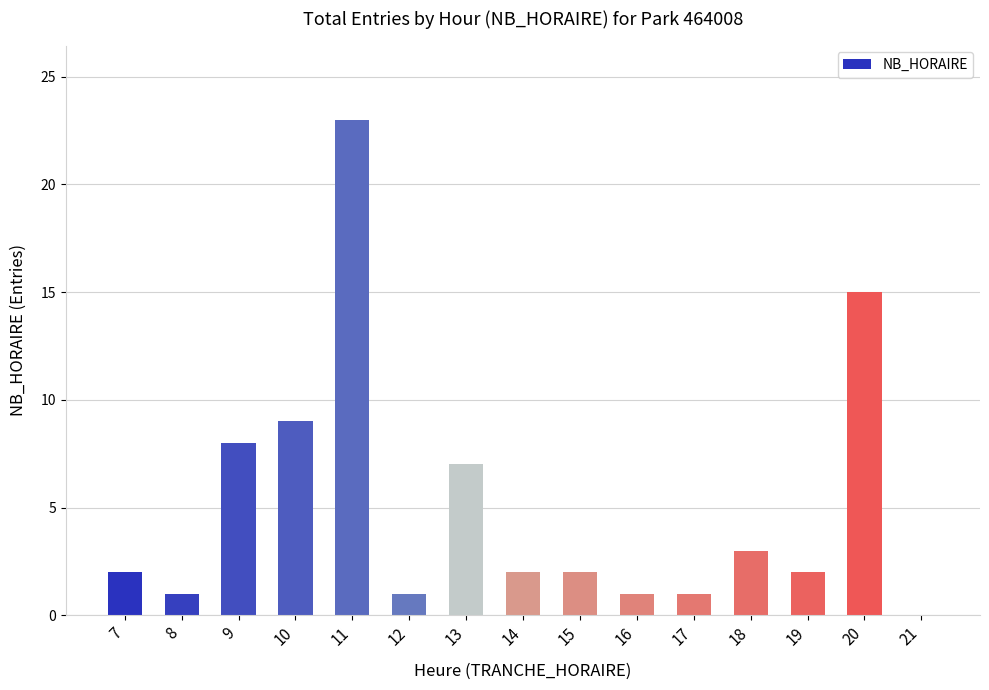

Reading left to right, list all the values displayed in this chart.

7=2	8=1	9=8	10=9	11=23	12=1	13=7	14=2	15=2	16=1	17=1	18=3	19=2	20=15	21=0